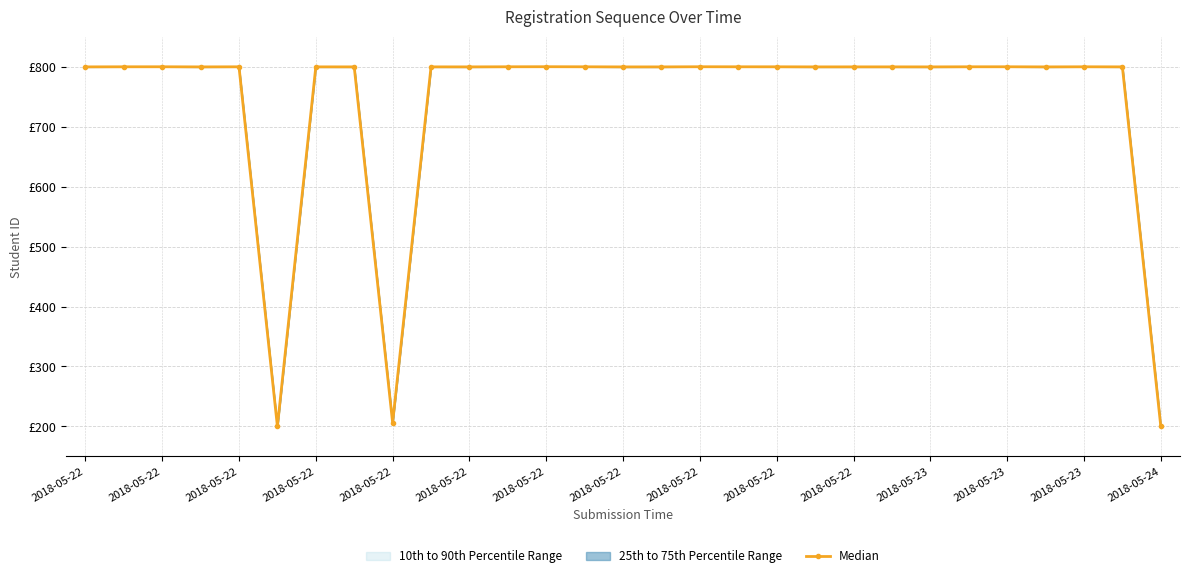

What is the value of the 1st point from the left?

799.7